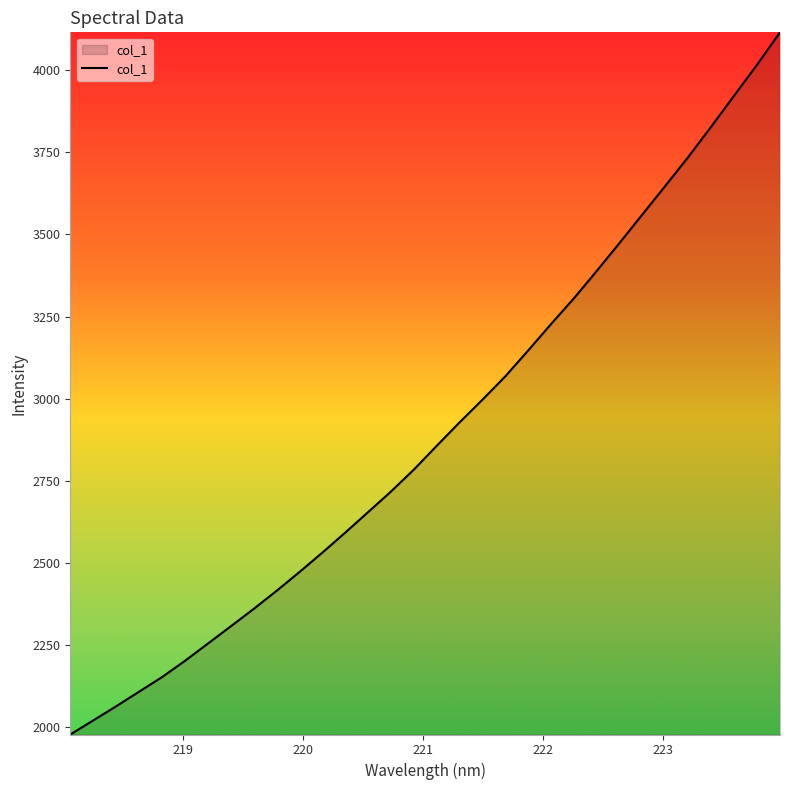

What is the greatest value displayed?

4115.0